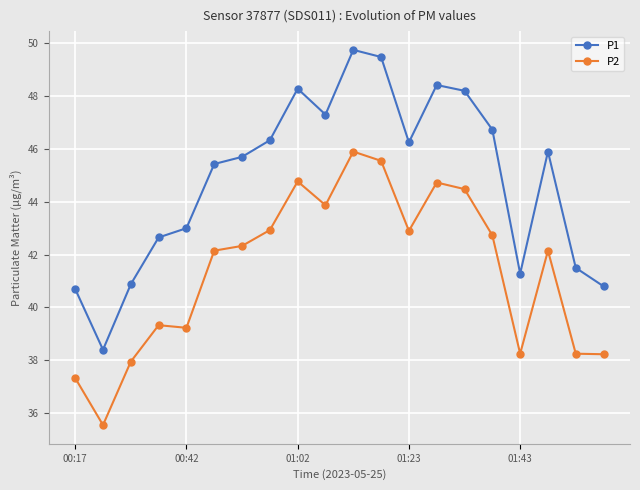

What is the average value of the P2 series?

41.4